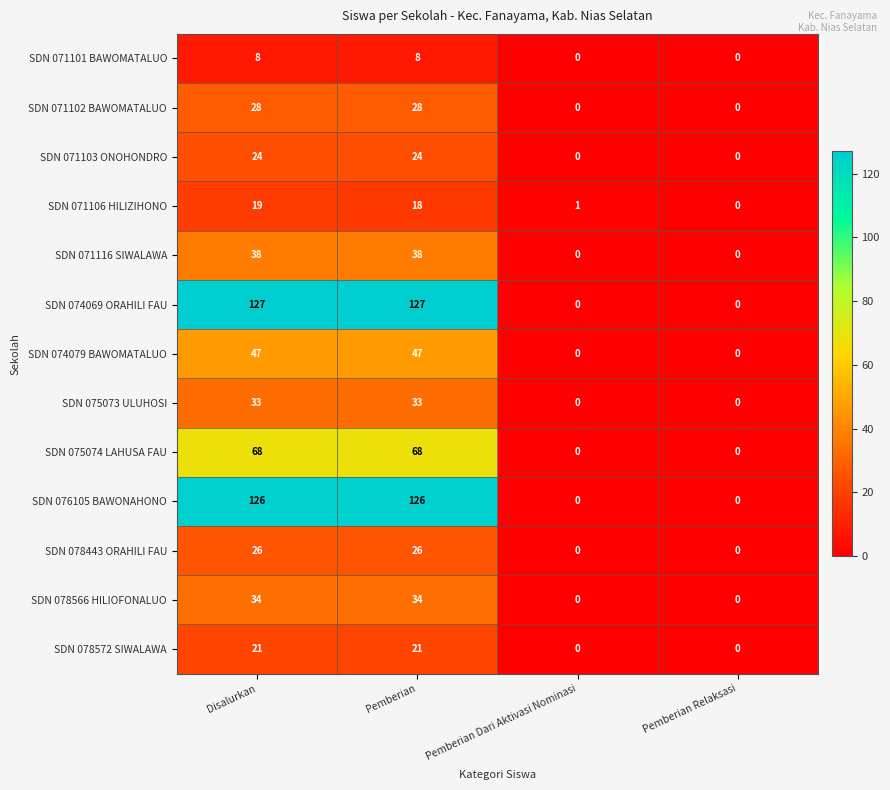

The SDN 071116 SIWALAWA series shows 38 at Pemberian. True or false?

True